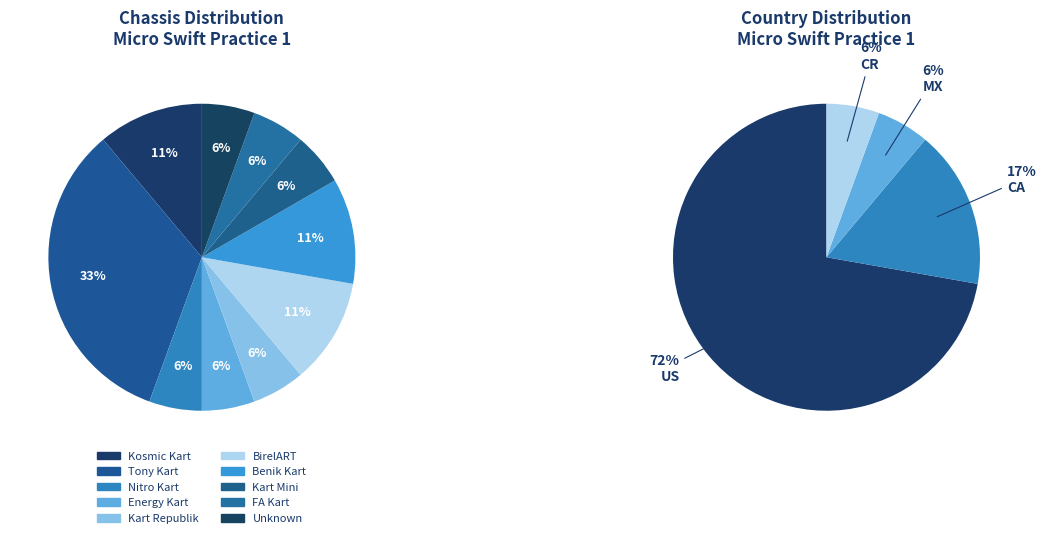

Is Diego Ardiles the majority of the pie?

No